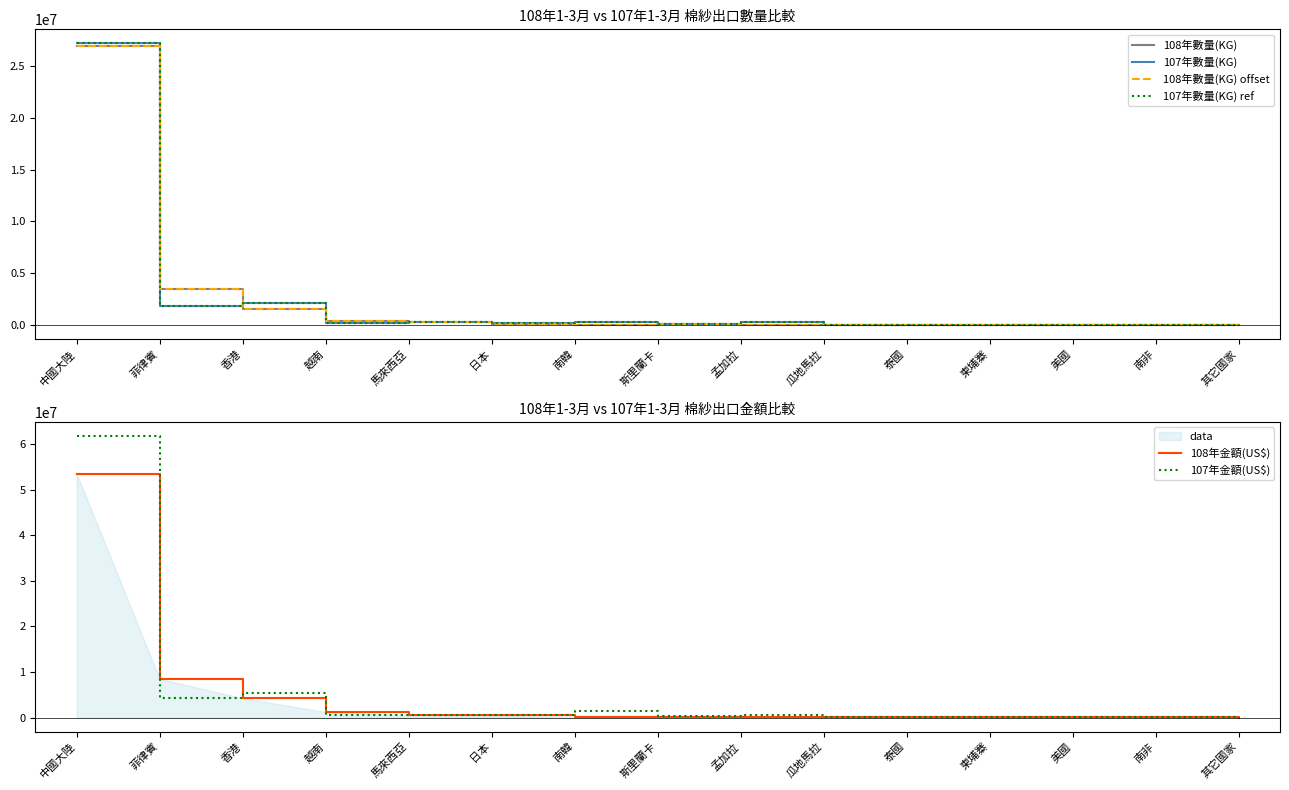

Reading left to right, extract all data points from this chart.

108年數量(KG): 26971616	3505267	1530312	348780	287674	104715	10886	72169	40643	39916	8386	8652	1947	1984	200
107年數量(KG): 27185748	1828507	2131183	195697	283065	167286	282442	74688	270422	39917	12208	4127	3033	696	700
108年數量(KG) offset: 26971616	3505267	1530312	348780	287674	104715	10886	72169	40643	39916	8386	8652	1947	1984	200
107年數量(KG) ref: 27185748	1828507	2131183	195697	283065	167286	282442	74688	270422	39917	12208	4127	3033	696	700
108年金額(US$): 53460600	8455100	4260200	1184100	519900	463500	36500	200700	73300	136400	78900	60500	15500	18600	300
107年金額(US$): 61755900	4303200	5303200	464500	540500	546900	1337600	237500	577100	142100	123400	21600	24300	6800	1100